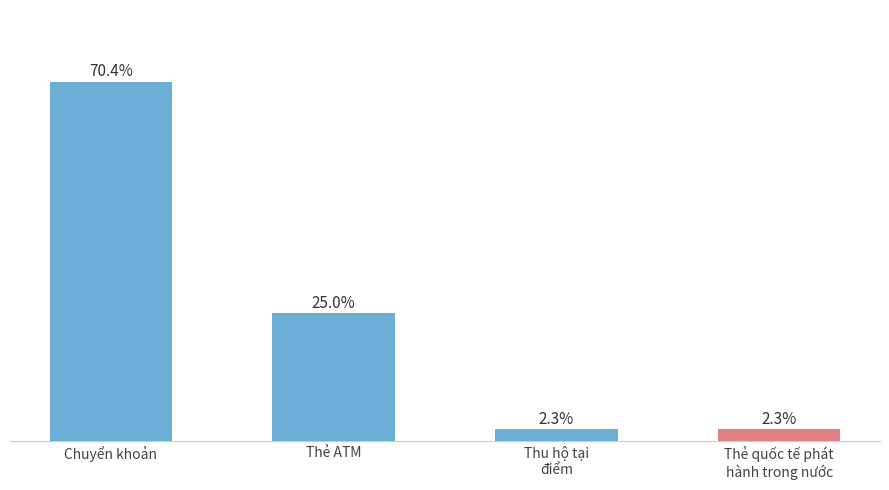

At which category does the chart reach its peak across all series?

Chuyển khoản